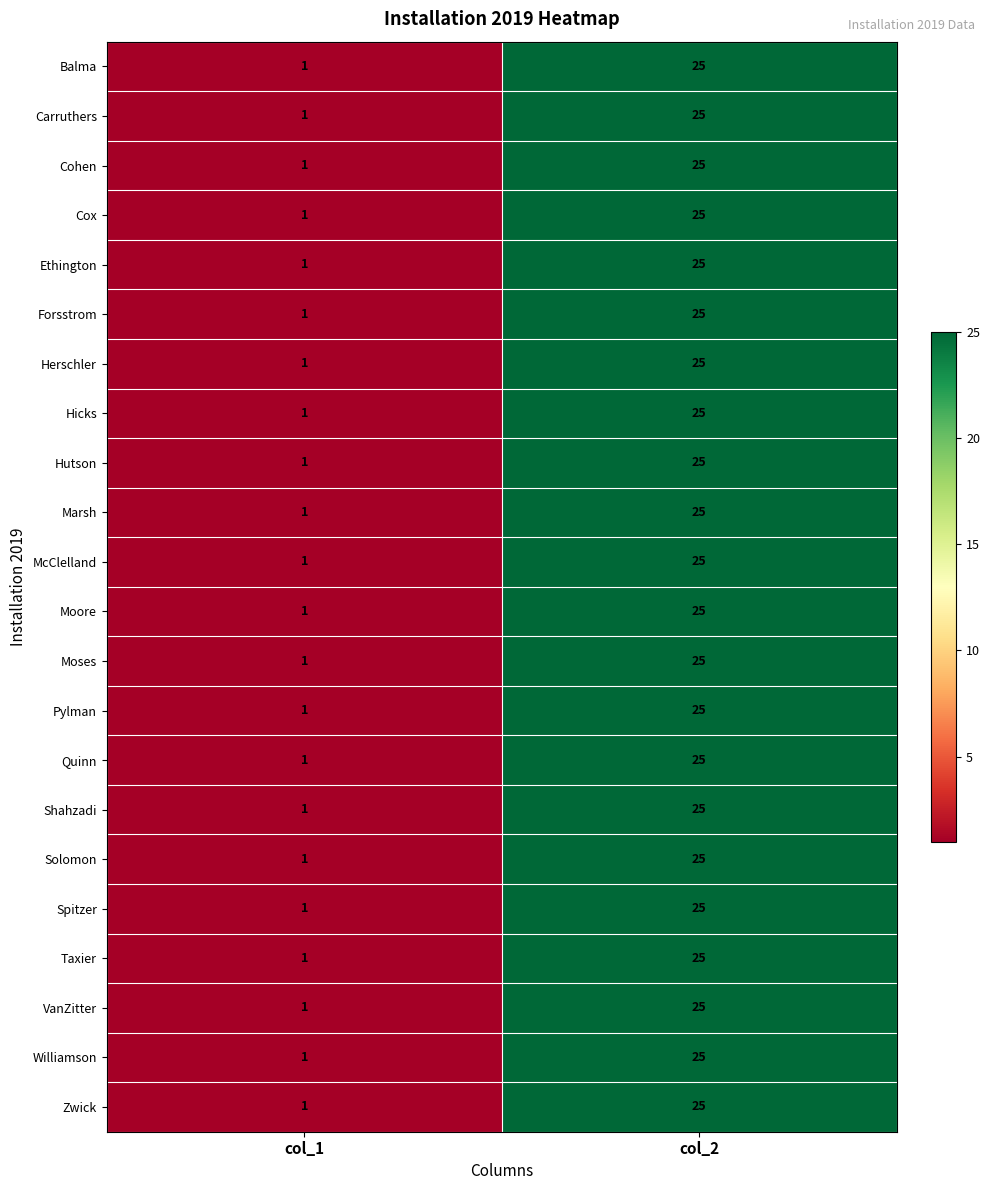

True or false: Balma has a value of 25 at col_2.

True